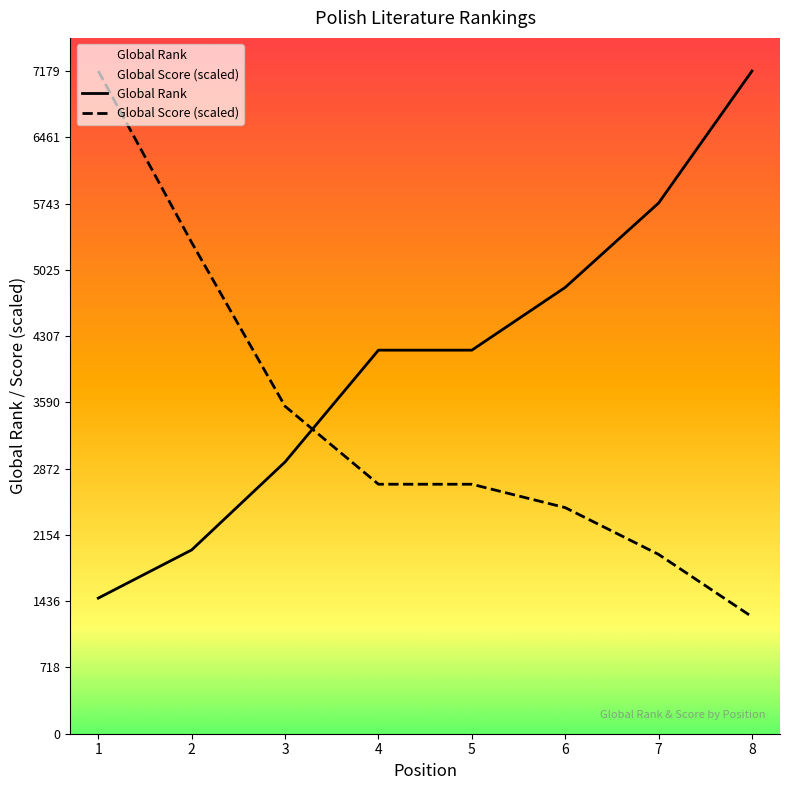

Which has a higher value, 4 or 3?

4